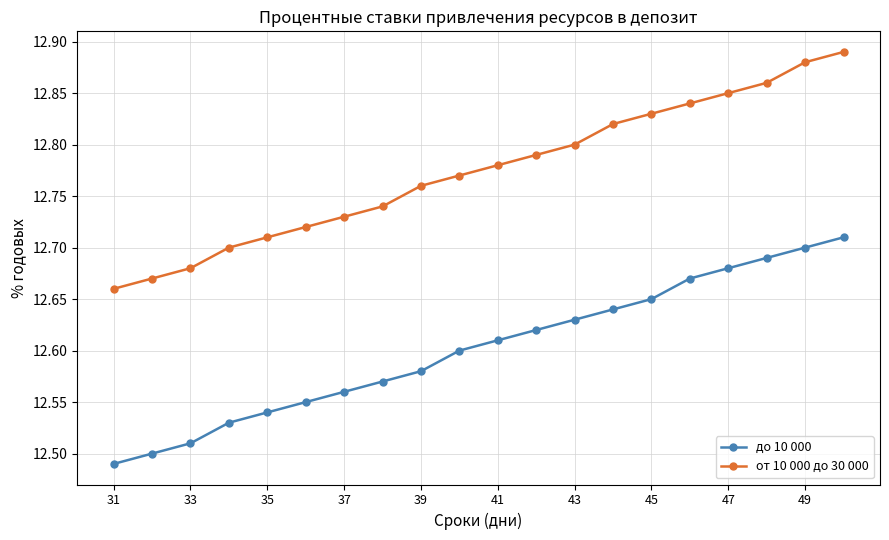

True or false: до 10 000 and от 10 000 до 30 000 cross at least once.

False